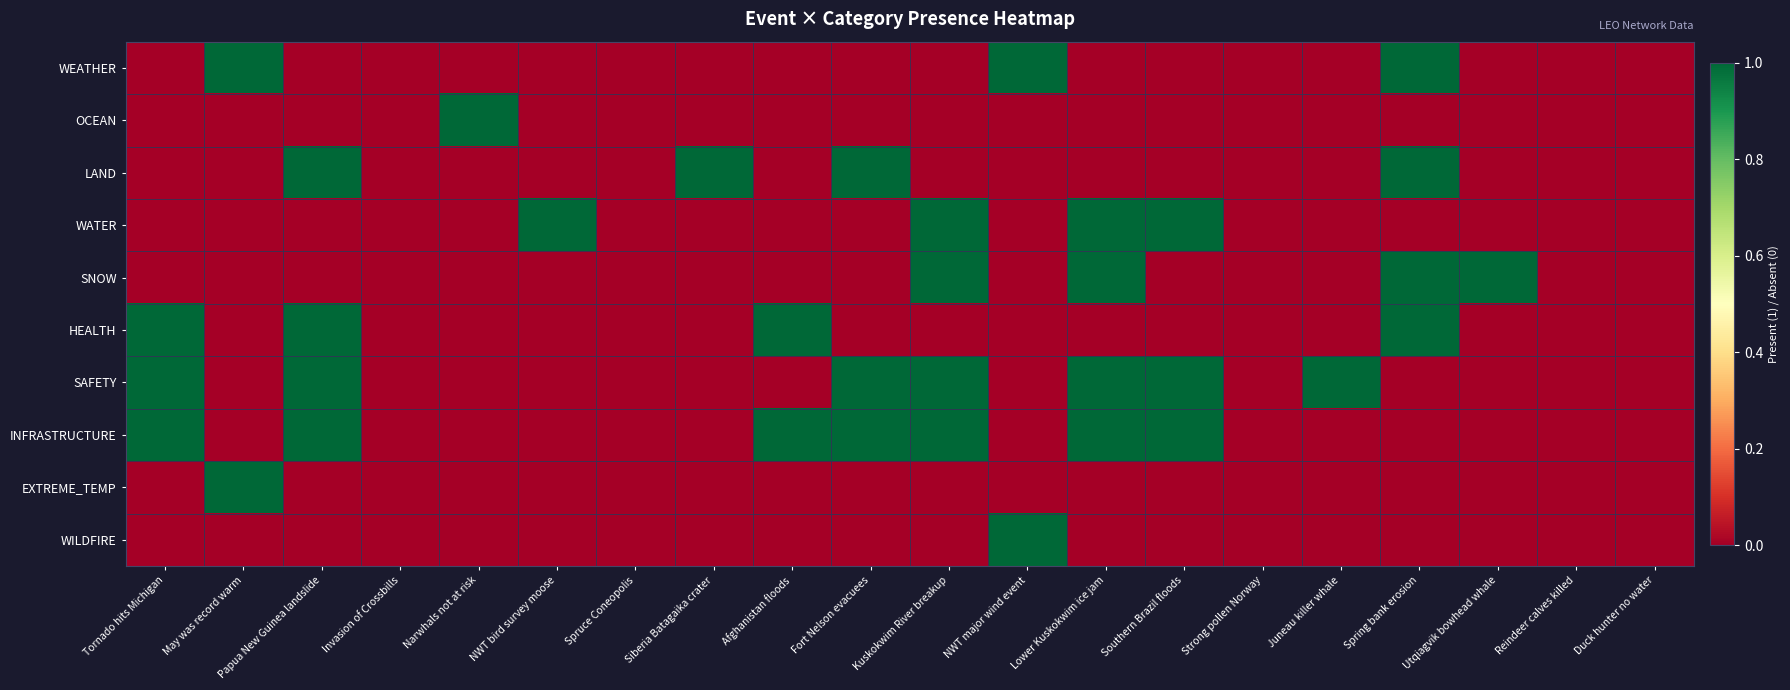

Rank the series by their maximum value, from highest to lowest.

WEATHER, OCEAN, LAND, WATER, SNOW, HEALTH, SAFETY, INFRASTRUCTURE, EXTREME_TEMP, WILDFIRE